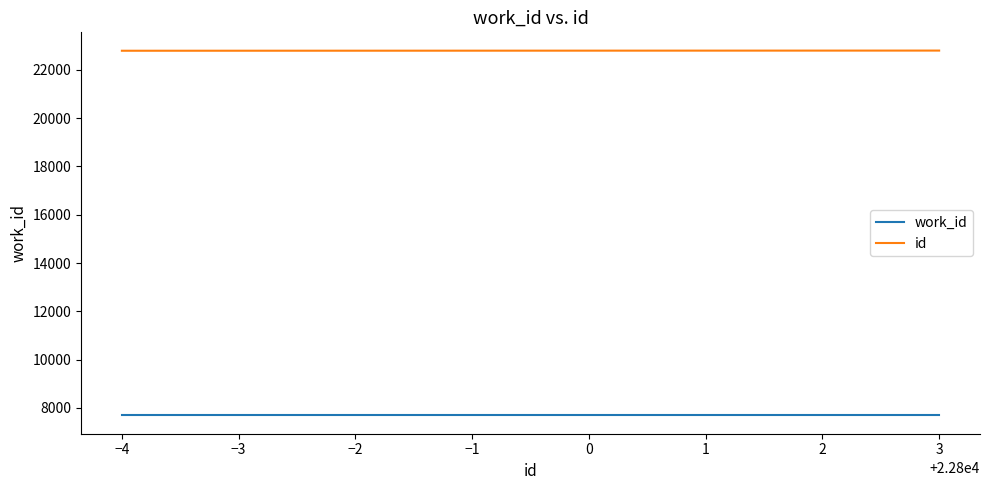

Count the number of categories in the chart.

8